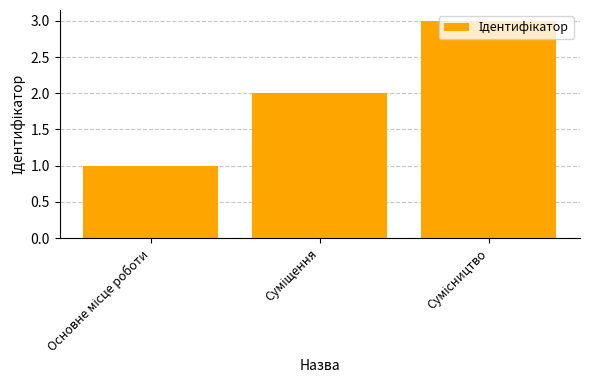

What is the greatest value displayed?

3